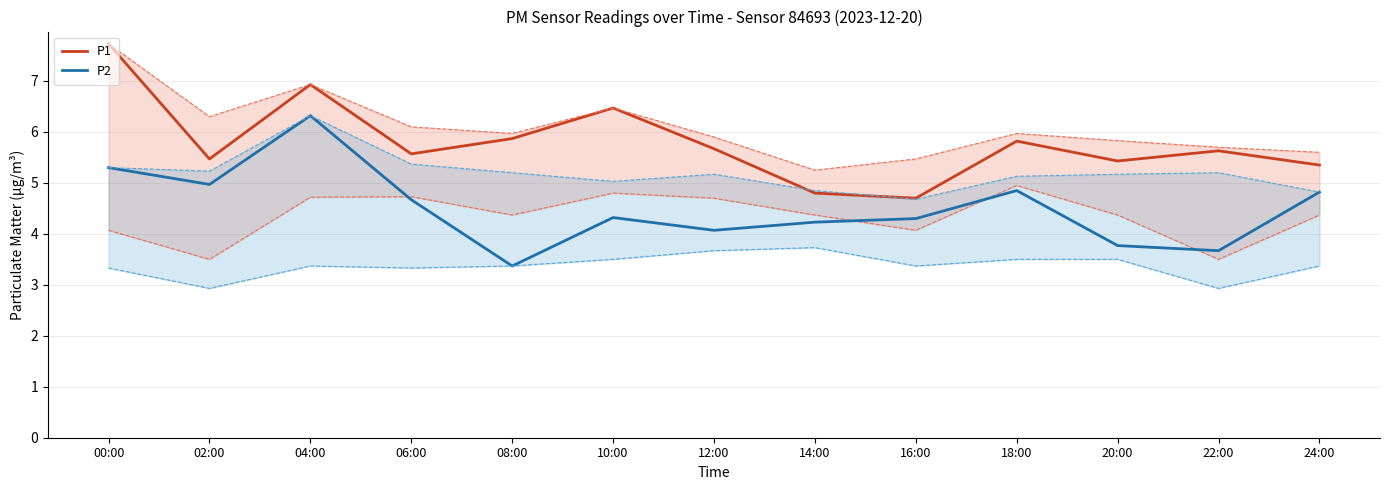

What is the sum of the P1 values at 14:00 and 16:00?

9.5